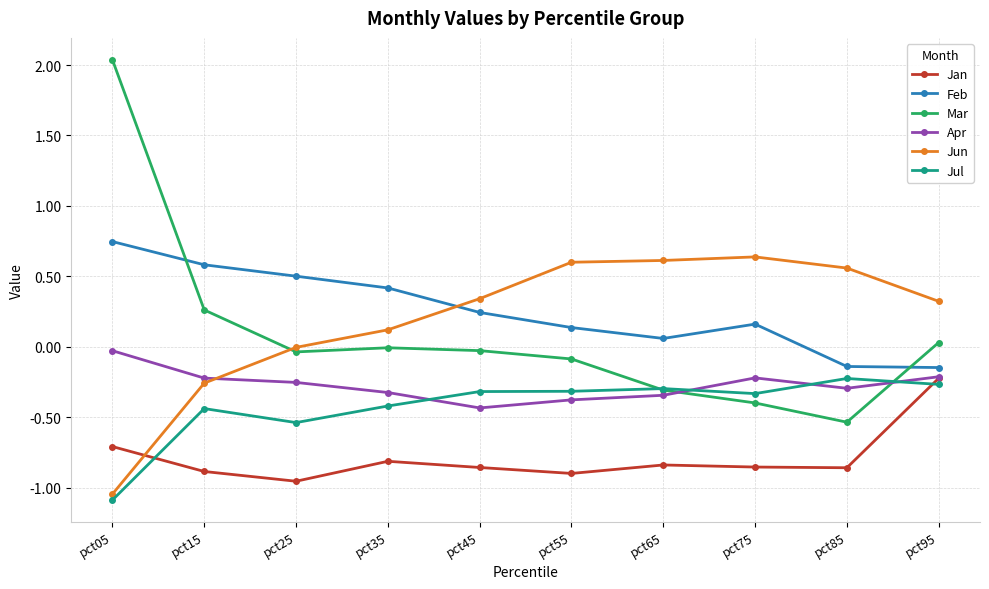

True or false: Jun has more than 2 interior local peaks.

False